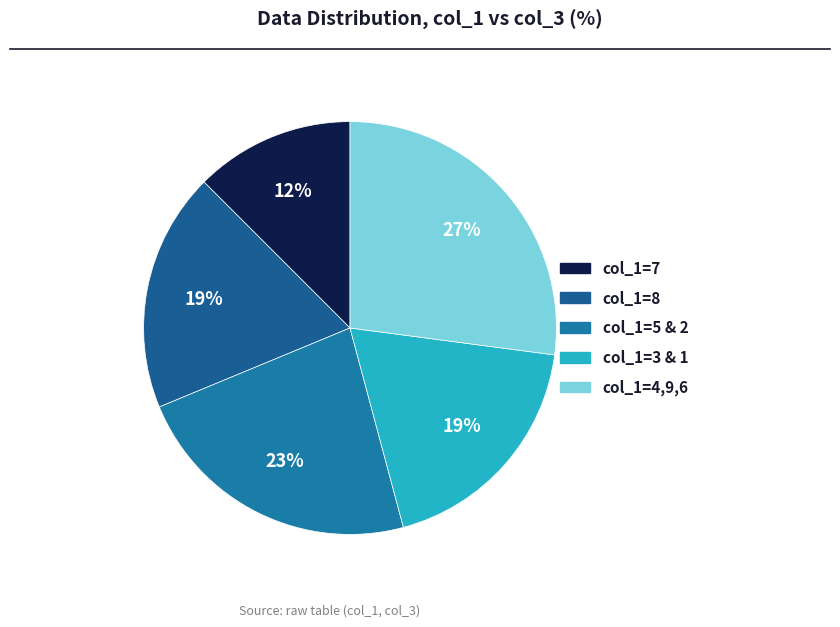

How many segments does this pie chart have?

5